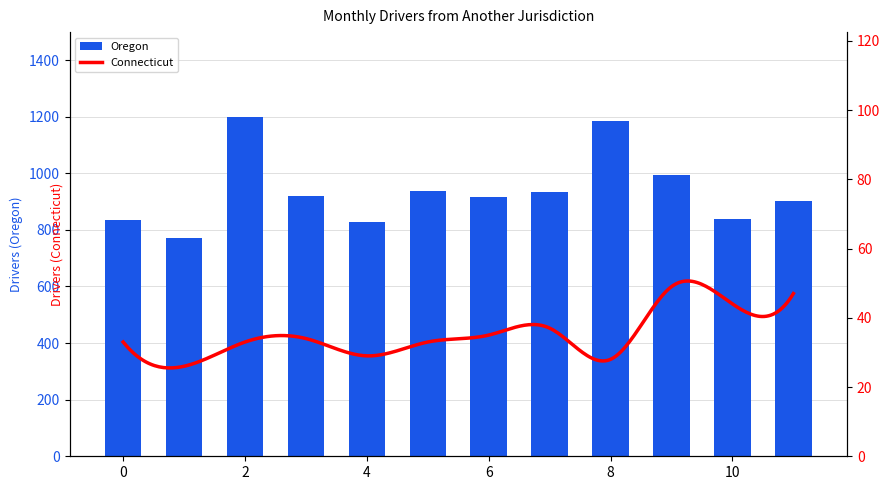

What is the sum of all Oregon values?

11258